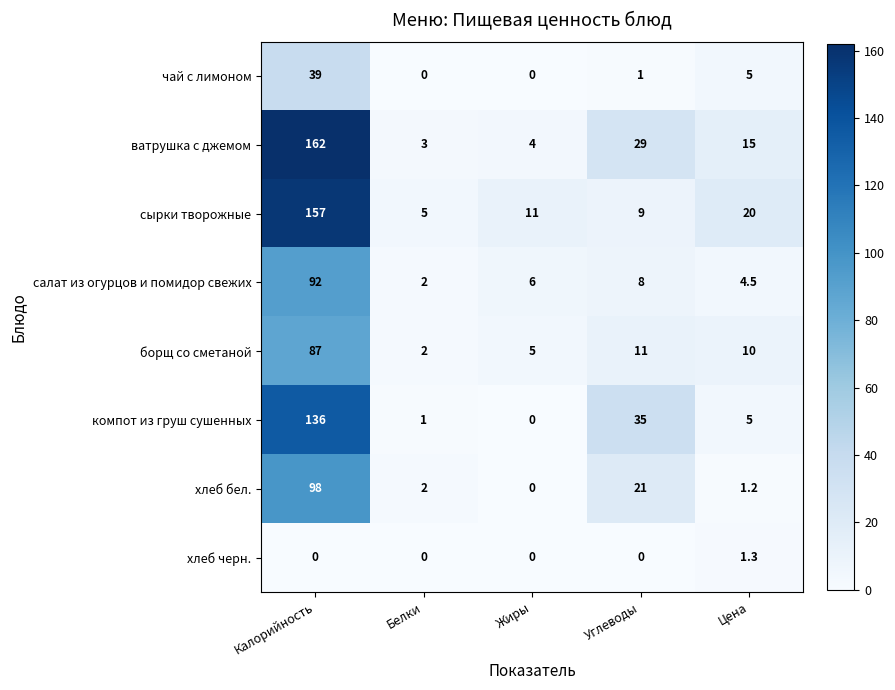

Where is салат из огурцов и помидор свежих nearest to the value 47?

Углеводы